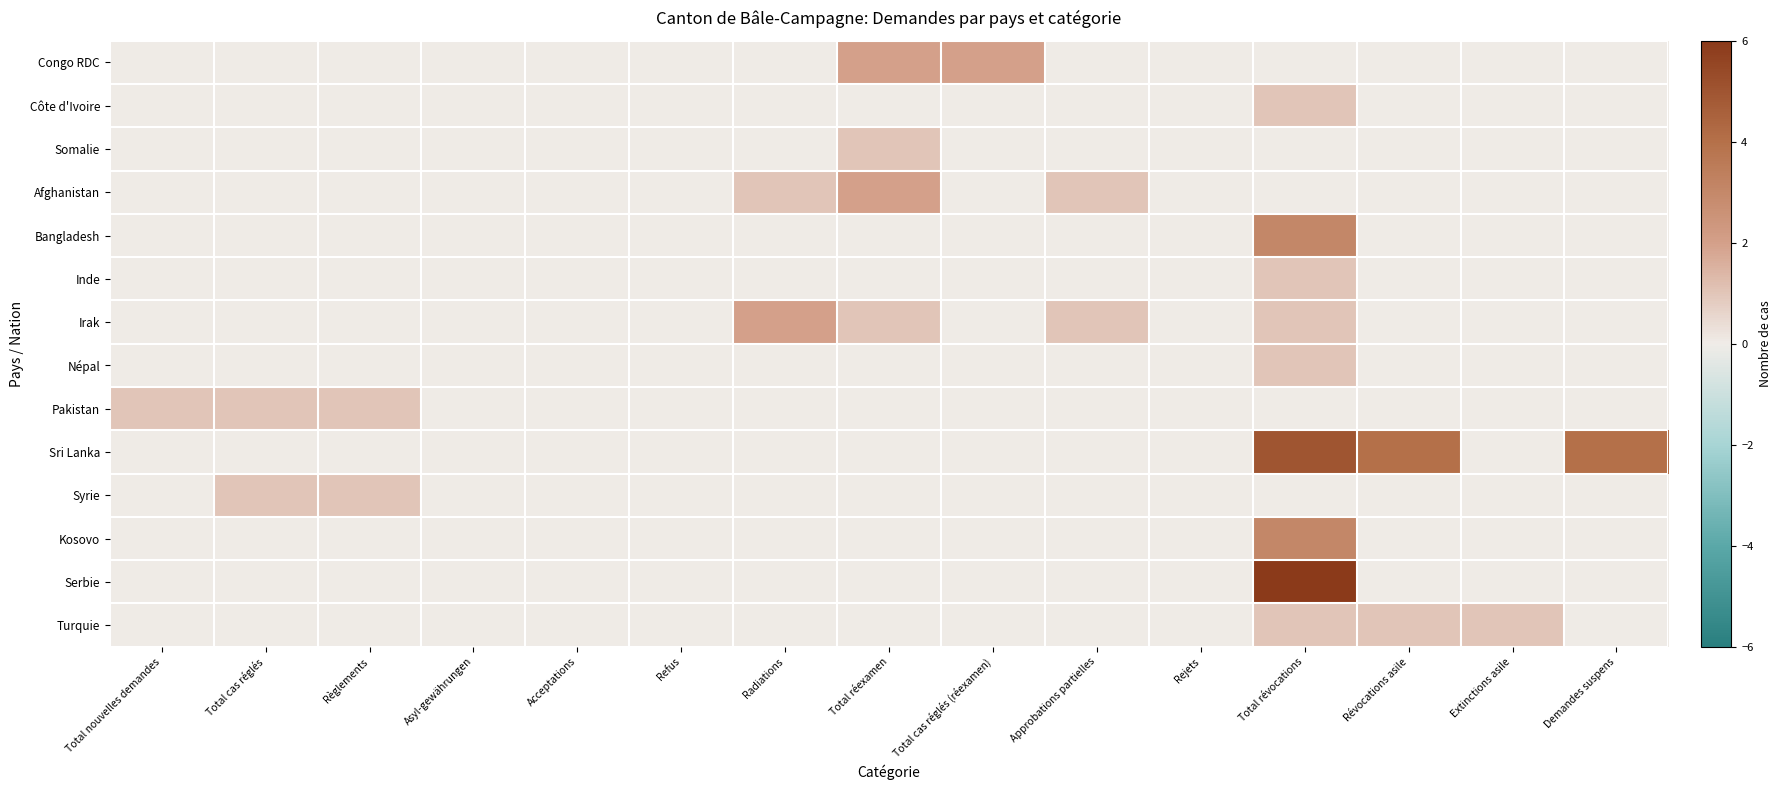

Reading left to right, extract all data points from this chart.

Congo RDC: Total nouvelles demandes=0	Total cas réglés=0	Règlements=0	Asyl-gewährungen=0	Acceptations=0	Refus=0	Radiations=0	Total réexamen=2	Total cas réglés (réexamen)=2	Approbations partielles=0	Rejets=0	Total révocations=0	Révocations asile=0	Extinctions asile=0	Demandes suspens=0
Côte d'Ivoire: Total nouvelles demandes=0	Total cas réglés=0	Règlements=0	Asyl-gewährungen=0	Acceptations=0	Refus=0	Radiations=0	Total réexamen=0	Total cas réglés (réexamen)=0	Approbations partielles=0	Rejets=0	Total révocations=1	Révocations asile=0	Extinctions asile=0	Demandes suspens=0
Somalie: Total nouvelles demandes=0	Total cas réglés=0	Règlements=0	Asyl-gewährungen=0	Acceptations=0	Refus=0	Radiations=0	Total réexamen=1	Total cas réglés (réexamen)=0	Approbations partielles=0	Rejets=0	Total révocations=0	Révocations asile=0	Extinctions asile=0	Demandes suspens=0
Afghanistan: Total nouvelles demandes=0	Total cas réglés=0	Règlements=0	Asyl-gewährungen=0	Acceptations=0	Refus=0	Radiations=1	Total réexamen=2	Total cas réglés (réexamen)=0	Approbations partielles=1	Rejets=0	Total révocations=0	Révocations asile=0	Extinctions asile=0	Demandes suspens=0
Bangladesh: Total nouvelles demandes=0	Total cas réglés=0	Règlements=0	Asyl-gewährungen=0	Acceptations=0	Refus=0	Radiations=0	Total réexamen=0	Total cas réglés (réexamen)=0	Approbations partielles=0	Rejets=0	Total révocations=3	Révocations asile=0	Extinctions asile=0	Demandes suspens=0
Inde: Total nouvelles demandes=0	Total cas réglés=0	Règlements=0	Asyl-gewährungen=0	Acceptations=0	Refus=0	Radiations=0	Total réexamen=0	Total cas réglés (réexamen)=0	Approbations partielles=0	Rejets=0	Total révocations=1	Révocations asile=0	Extinctions asile=0	Demandes suspens=0
Irak: Total nouvelles demandes=0	Total cas réglés=0	Règlements=0	Asyl-gewährungen=0	Acceptations=0	Refus=0	Radiations=2	Total réexamen=1	Total cas réglés (réexamen)=0	Approbations partielles=1	Rejets=0	Total révocations=1	Révocations asile=0	Extinctions asile=0	Demandes suspens=0
Népal: Total nouvelles demandes=0	Total cas réglés=0	Règlements=0	Asyl-gewährungen=0	Acceptations=0	Refus=0	Radiations=0	Total réexamen=0	Total cas réglés (réexamen)=0	Approbations partielles=0	Rejets=0	Total révocations=1	Révocations asile=0	Extinctions asile=0	Demandes suspens=0
Pakistan: Total nouvelles demandes=1	Total cas réglés=1	Règlements=1	Asyl-gewährungen=0	Acceptations=0	Refus=0	Radiations=0	Total réexamen=0	Total cas réglés (réexamen)=0	Approbations partielles=0	Rejets=0	Total révocations=0	Révocations asile=0	Extinctions asile=0	Demandes suspens=0
Sri Lanka: Total nouvelles demandes=0	Total cas réglés=0	Règlements=0	Asyl-gewährungen=0	Acceptations=0	Refus=0	Radiations=0	Total réexamen=0	Total cas réglés (réexamen)=0	Approbations partielles=0	Rejets=0	Total révocations=5	Révocations asile=4	Extinctions asile=0	Demandes suspens=4
Syrie: Total nouvelles demandes=0	Total cas réglés=1	Règlements=1	Asyl-gewährungen=0	Acceptations=0	Refus=0	Radiations=0	Total réexamen=0	Total cas réglés (réexamen)=0	Approbations partielles=0	Rejets=0	Total révocations=0	Révocations asile=0	Extinctions asile=0	Demandes suspens=0
Kosovo: Total nouvelles demandes=0	Total cas réglés=0	Règlements=0	Asyl-gewährungen=0	Acceptations=0	Refus=0	Radiations=0	Total réexamen=0	Total cas réglés (réexamen)=0	Approbations partielles=0	Rejets=0	Total révocations=3	Révocations asile=0	Extinctions asile=0	Demandes suspens=0
Serbie: Total nouvelles demandes=0	Total cas réglés=0	Règlements=0	Asyl-gewährungen=0	Acceptations=0	Refus=0	Radiations=0	Total réexamen=0	Total cas réglés (réexamen)=0	Approbations partielles=0	Rejets=0	Total révocations=6	Révocations asile=0	Extinctions asile=0	Demandes suspens=0
Turquie: Total nouvelles demandes=0	Total cas réglés=0	Règlements=0	Asyl-gewährungen=0	Acceptations=0	Refus=0	Radiations=0	Total réexamen=0	Total cas réglés (réexamen)=0	Approbations partielles=0	Rejets=0	Total révocations=1	Révocations asile=1	Extinctions asile=1	Demandes suspens=0